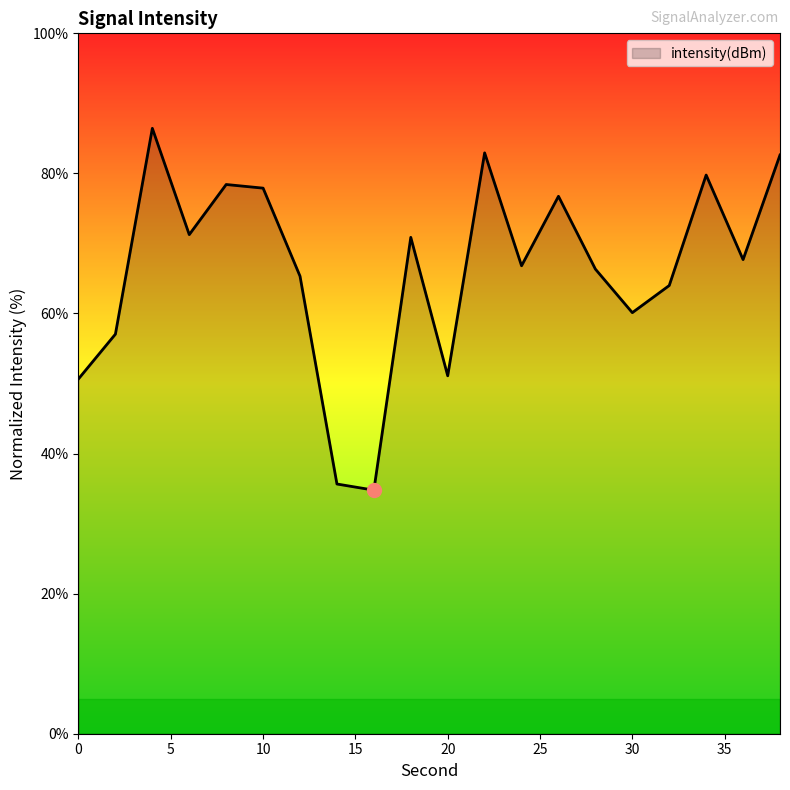

What is the difference between the maximum and minimum values?

51.7